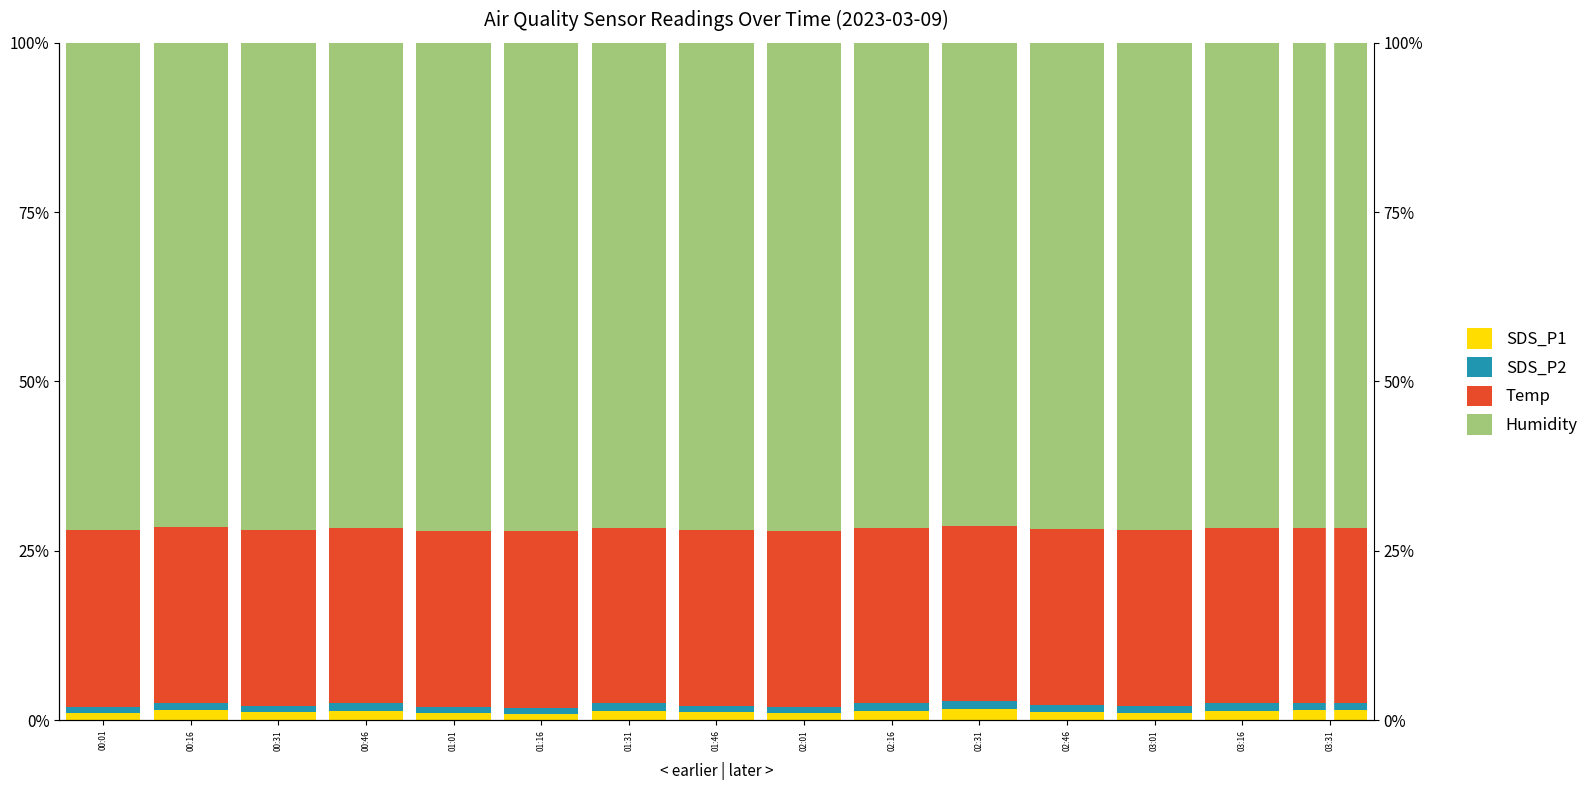

Reading right to left, transcribe all the data shown in this chart.

SDS_P1: 03:31=1.4	03:16=1.4	03:01=1.1	02:46=1.2	02:31=1.6	02:16=1.3	02:01=1.0	01:46=1.2	01:31=1.4	01:16=0.9	01:01=1.0	00:46=1.4	00:31=1.2	00:16=1.4	00:01=1.1
SDS_P2: 03:31=1.1	03:16=1.2	03:01=0.9	02:46=1.0	02:31=1.3	02:16=1.2	02:01=0.9	01:46=1.0	01:31=1.2	01:16=0.9	01:01=0.9	00:46=1.1	00:31=0.9	00:16=1.1	00:01=0.9
Temp: 03:31=25.9	03:16=25.9	03:01=26.0	02:46=26.0	02:31=25.8	02:16=25.9	02:01=26.0	01:46=26.0	01:31=25.9	01:16=26.1	01:01=26.0	00:46=25.9	00:31=26.0	00:16=25.9	00:01=26.0
Humidity: 03:31=71.6	03:16=71.6	03:01=72.0	02:46=71.8	02:31=71.3	02:16=71.6	02:01=72.0	01:46=71.9	01:31=71.6	01:16=72.1	01:01=72.0	00:46=71.6	00:31=71.9	00:16=71.6	00:01=72.0